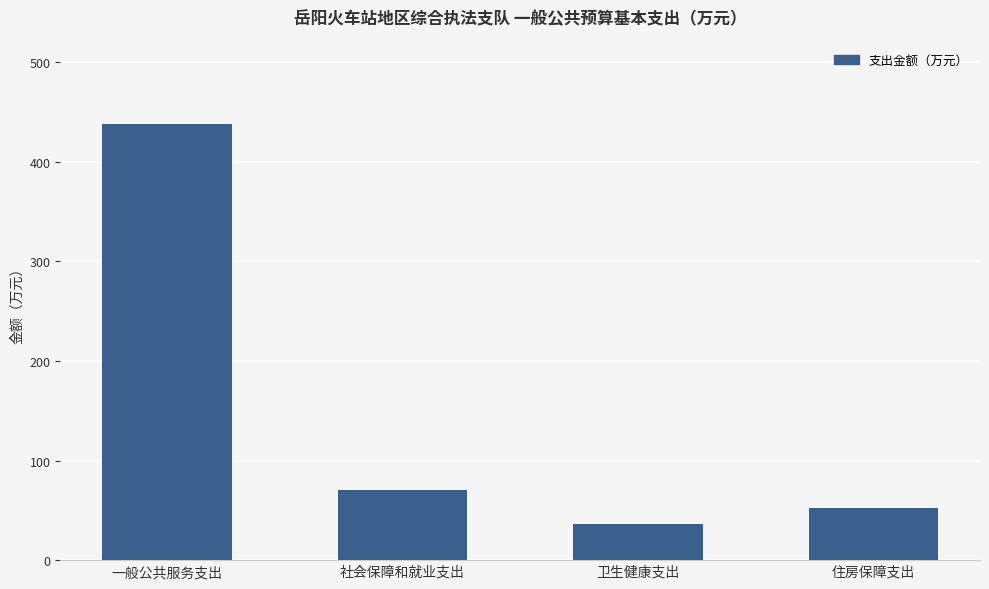

Which has a higher value, 卫生健康支出 or 社会保障和就业支出?

社会保障和就业支出